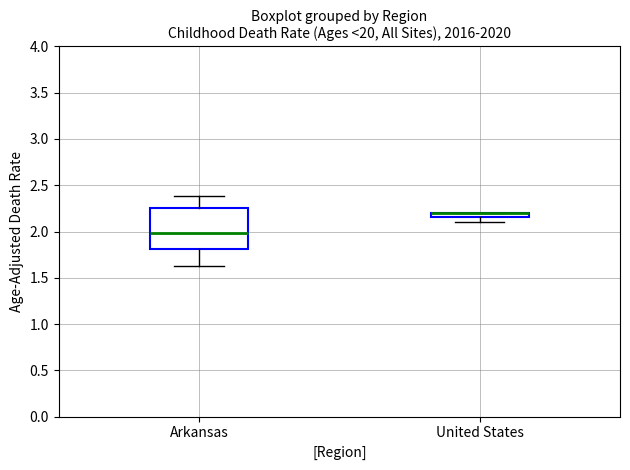

Comparing the boxes themselves (not the whiskers), which one is the tallest?

Arkansas